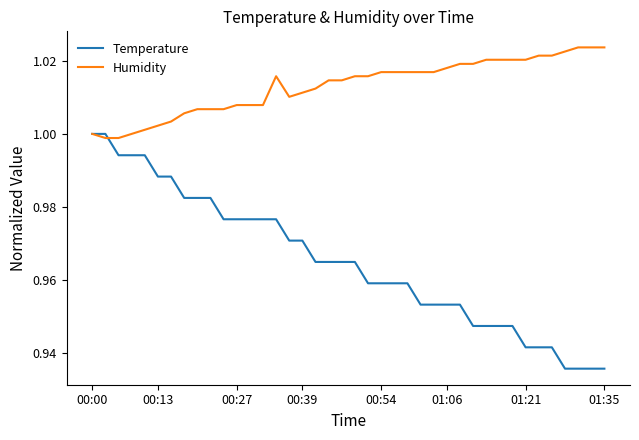

Rank the series by their maximum value, from lowest to highest.

Temperature, Humidity